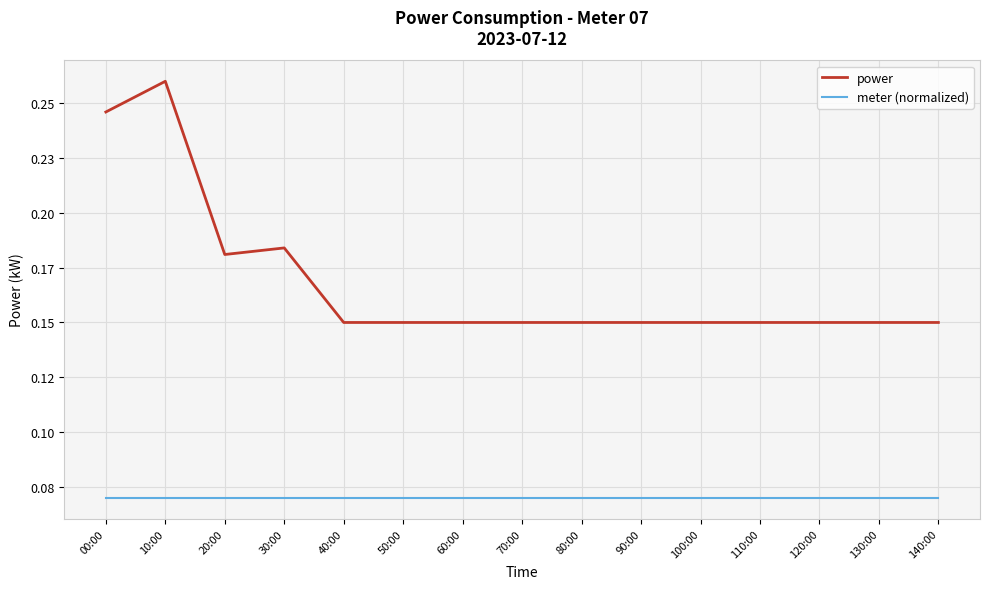

True or false: power and meter (normalized) intersect in this chart.

False